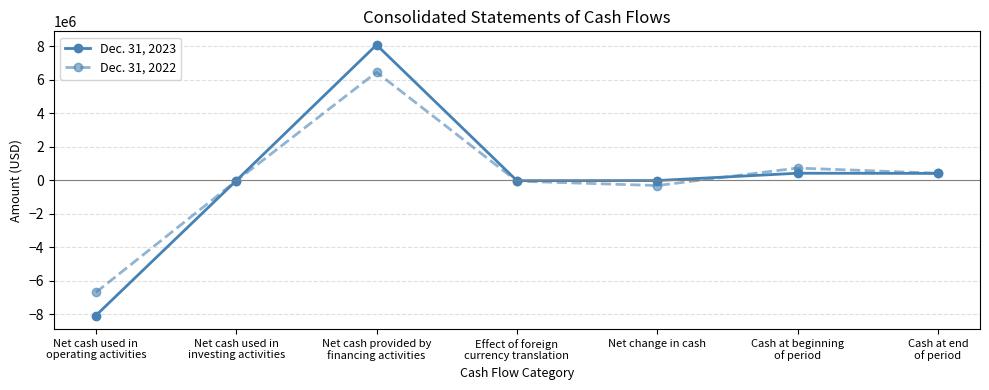

What is the average value of the Dec. 31, 2023 series?

117492